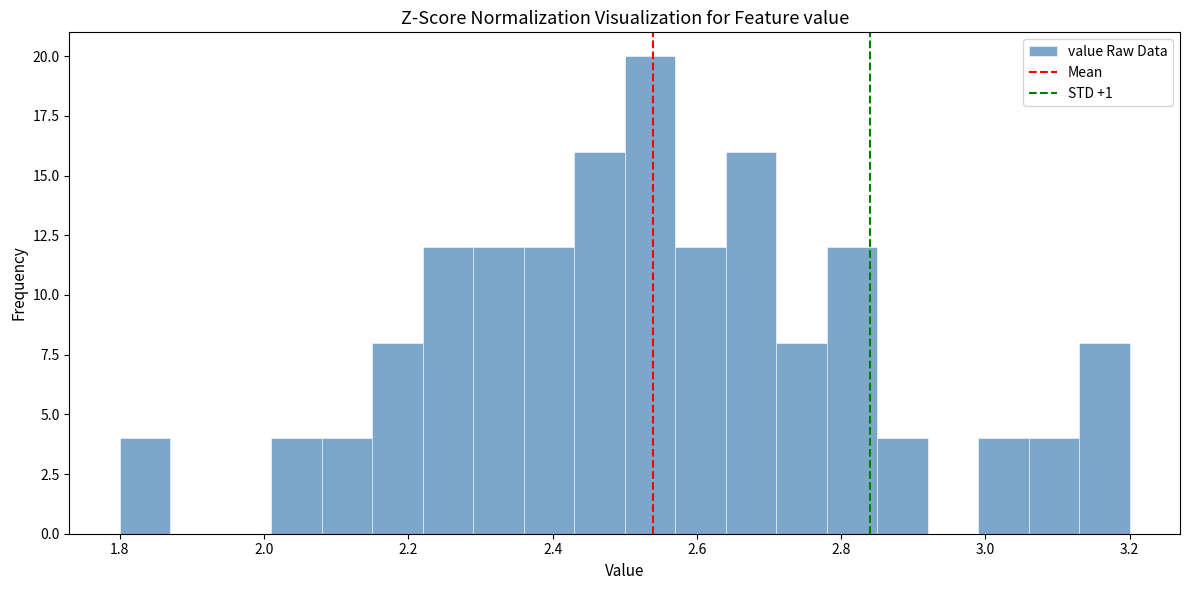

Around what value on the x-axis is the tallest bar? Give the approximate position of its centre, as read against the axis.

2.54